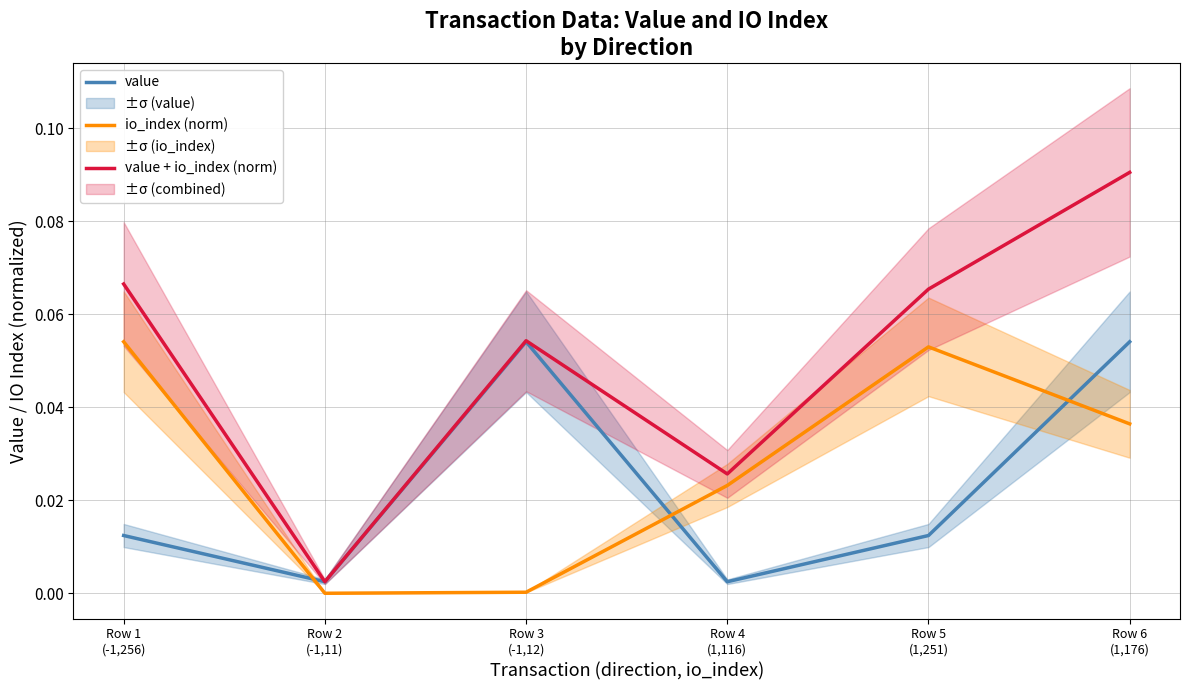

True or false: value + io_index (norm) and value cross at least once.

False